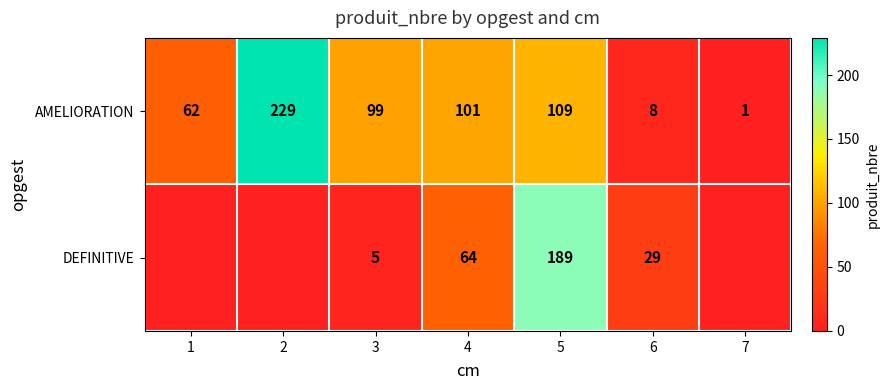

At which category is the sum across all series the highest?

5